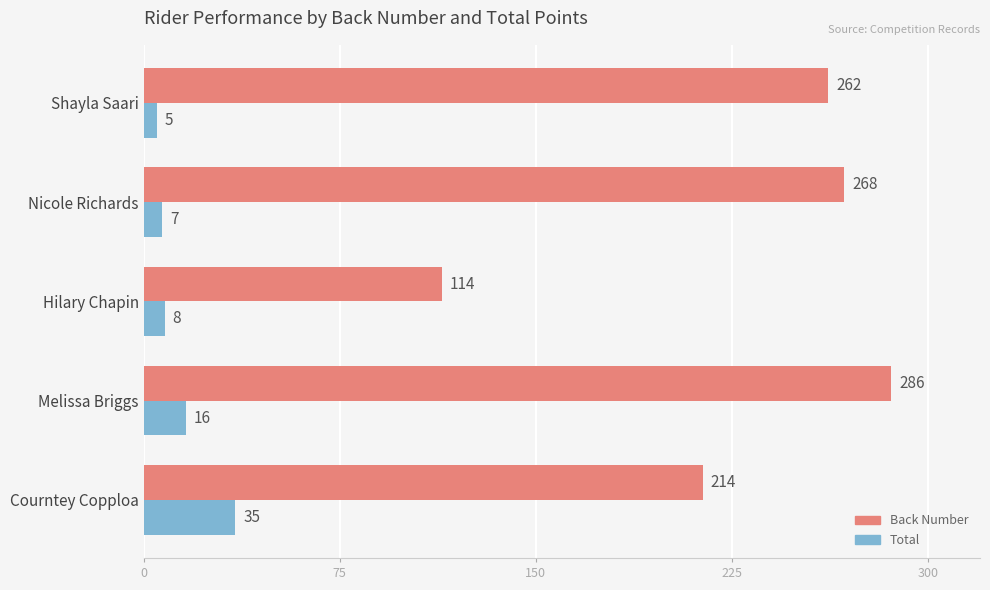

Which series has the largest total across all categories?

Back Number